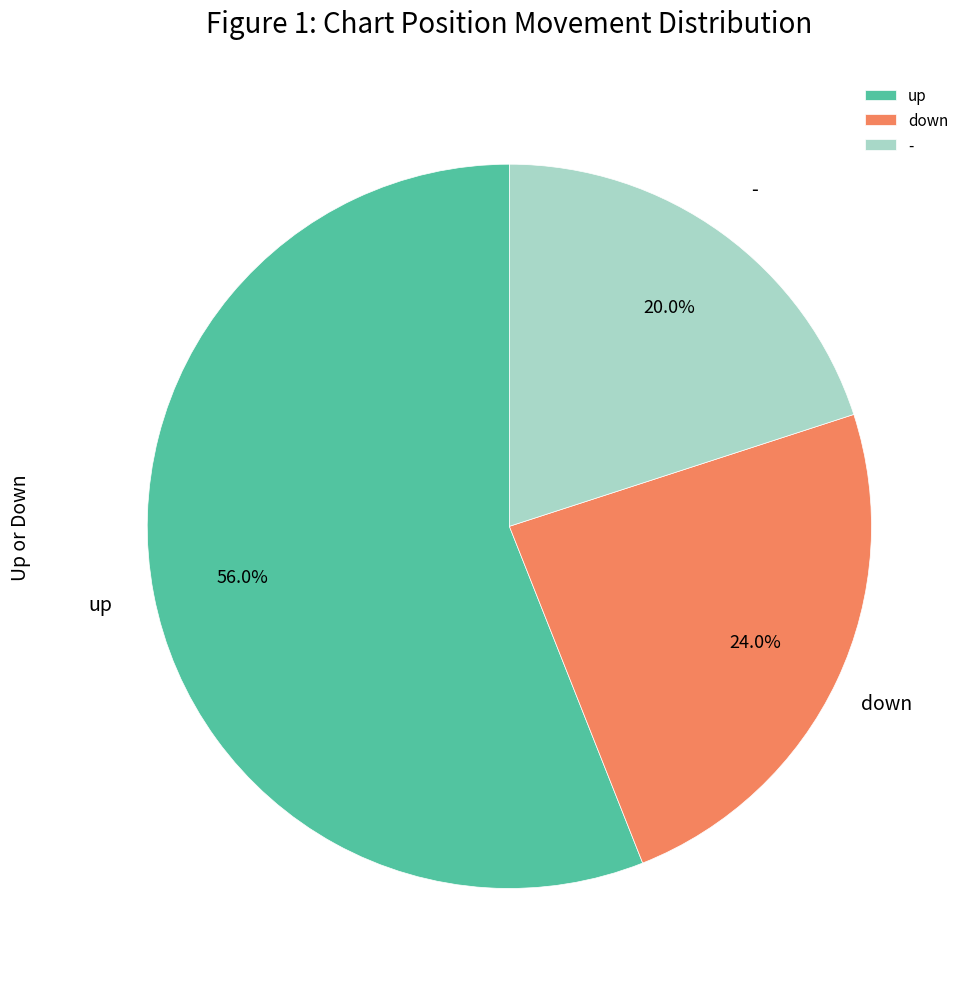

Which slice is the largest?

up